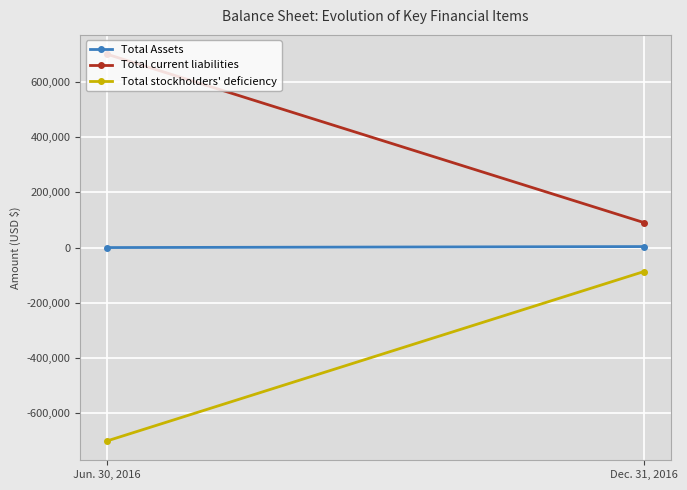

Which has a higher value, Dec. 31, 2016 or Jun. 30, 2016?

Dec. 31, 2016